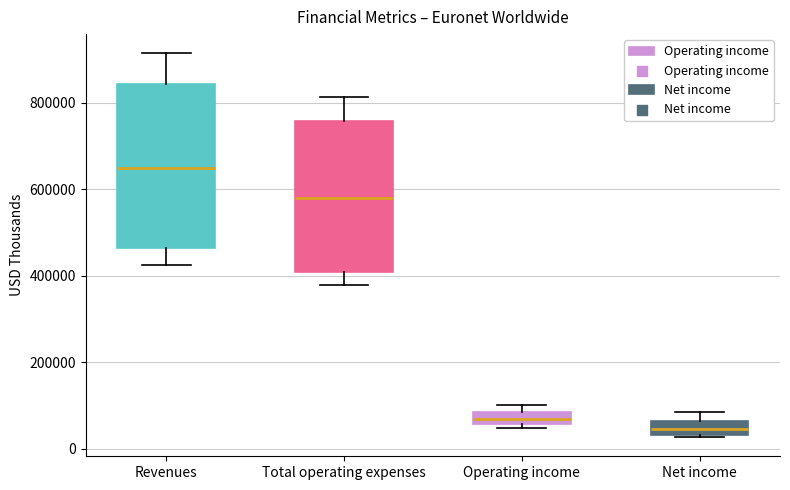

Which box's median line is the lowest?

Net income